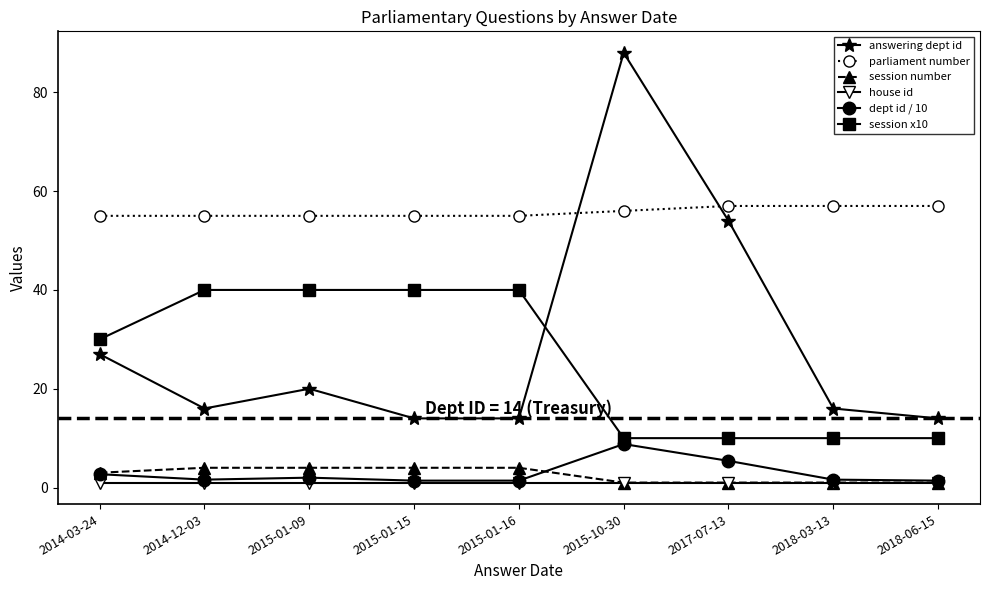

How many intersections are there between session x10 and answering dept id?

1